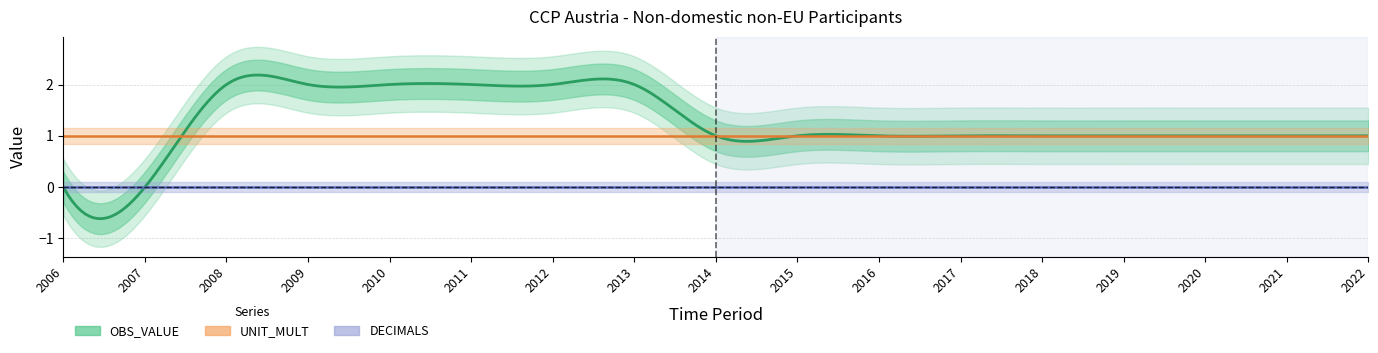

At which label does UNIT_MULT reach its minimum?

2006